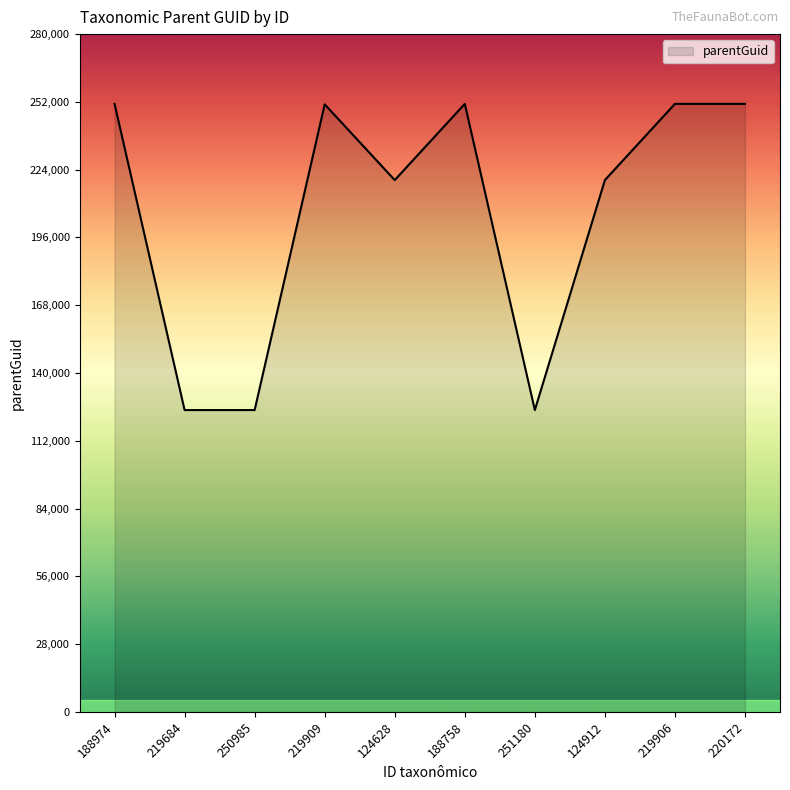

How many lines are shown in the chart?

1